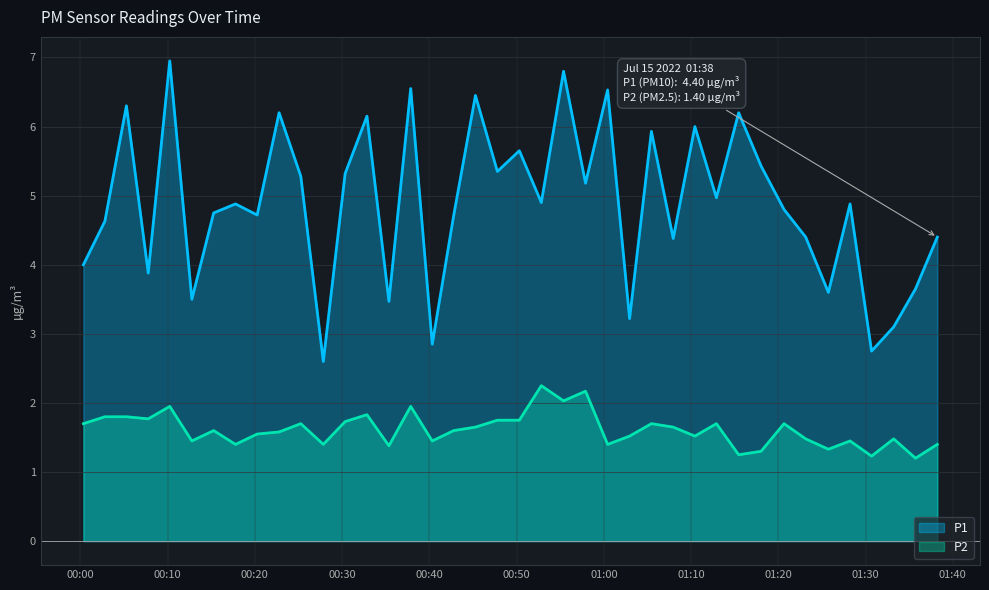

Reading left to right, transcribe all the data shown in this chart.

P1: 4.0	4.6	6.3	3.9	7.0	3.5	4.8	4.9	4.7	6.2	5.3	2.6	5.3	6.2	3.5	6.5	2.9	4.7	6.5	5.3	5.7	4.9	6.8	5.2	6.5	3.2	5.9	4.4	6.0	5.0	6.2	5.4	4.8	4.4	3.6	4.9	2.8	3.1	3.6	4.4
P2: 1.7	1.8	1.8	1.8	1.9	1.4	1.6	1.4	1.6	1.6	1.7	1.4	1.7	1.8	1.4	1.9	1.4	1.6	1.6	1.8	1.8	2.2	2.0	2.2	1.4	1.5	1.7	1.6	1.5	1.7	1.2	1.3	1.7	1.5	1.3	1.4	1.2	1.5	1.2	1.4